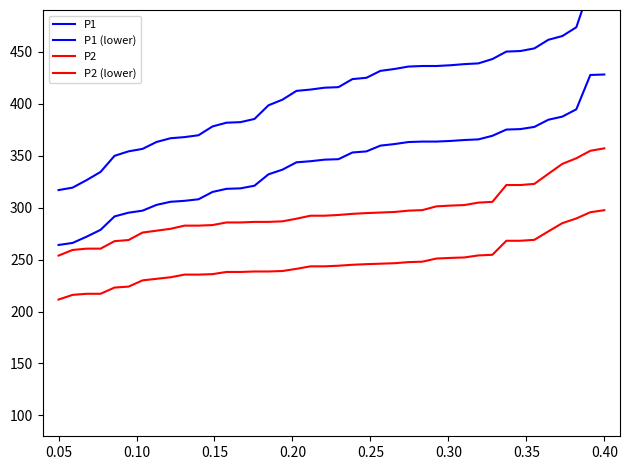

What is the label of the 22nd point from the left?

21